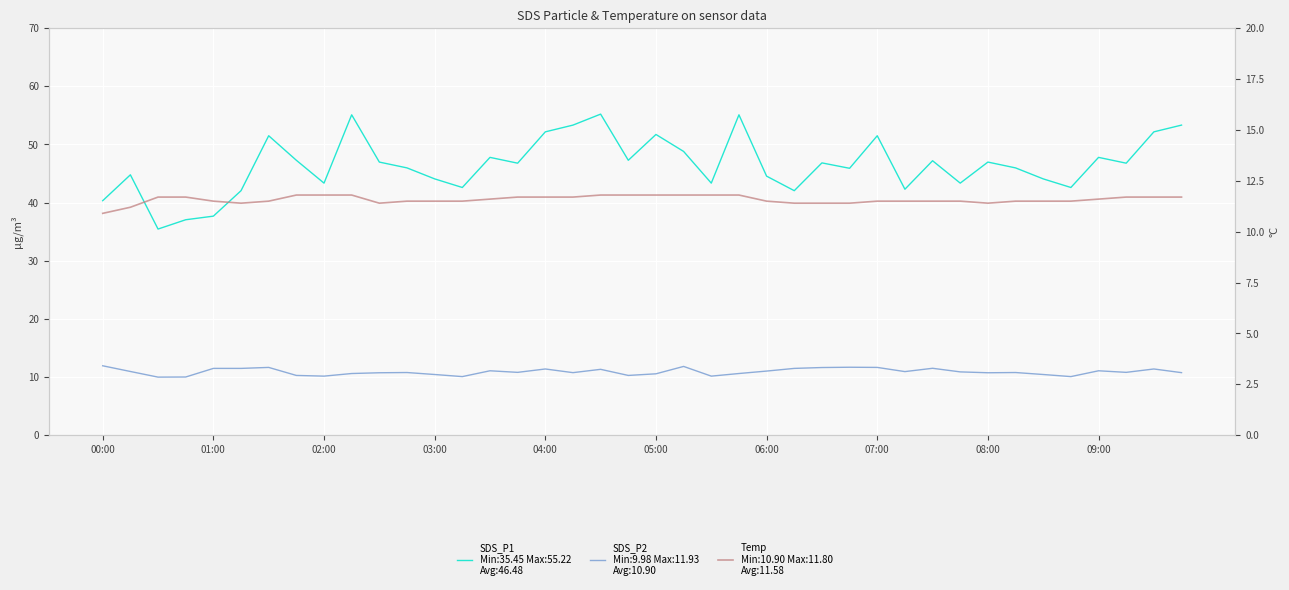

Is this an area chart (filled region under the line)?

No